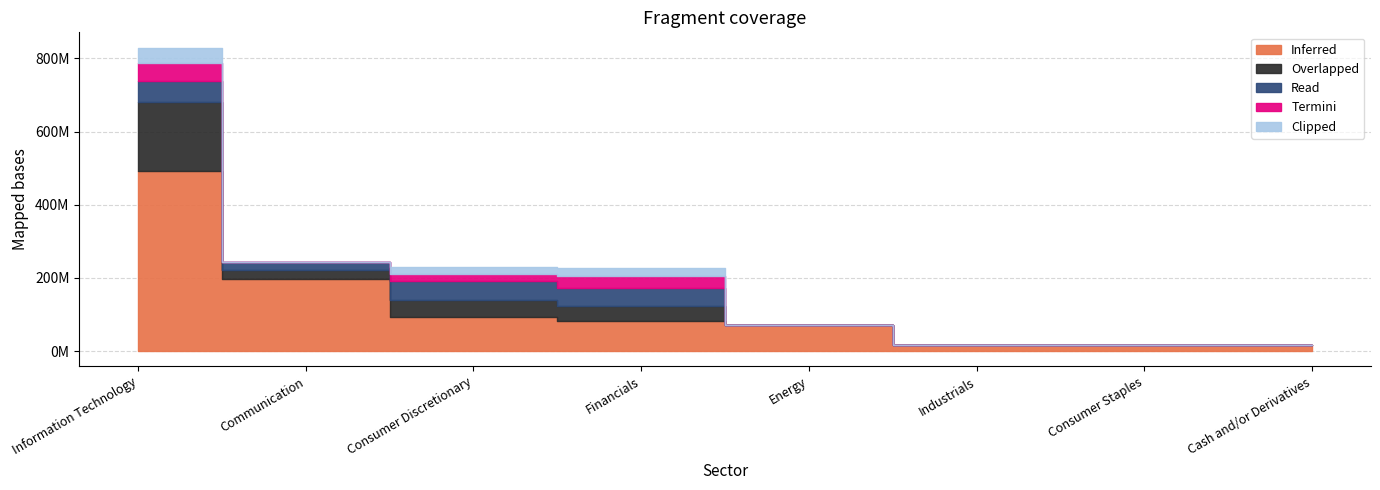

What is the total value across all series at Communication?

244823843.5